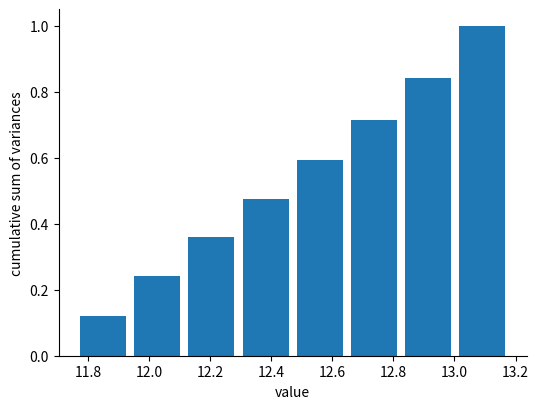

What is the height of the bar covering 13.00 to 13.18 on the x-axis? Neither the bar edges nor the heights are printed on the chart, so give them approximately, as read against the axes.

1.00